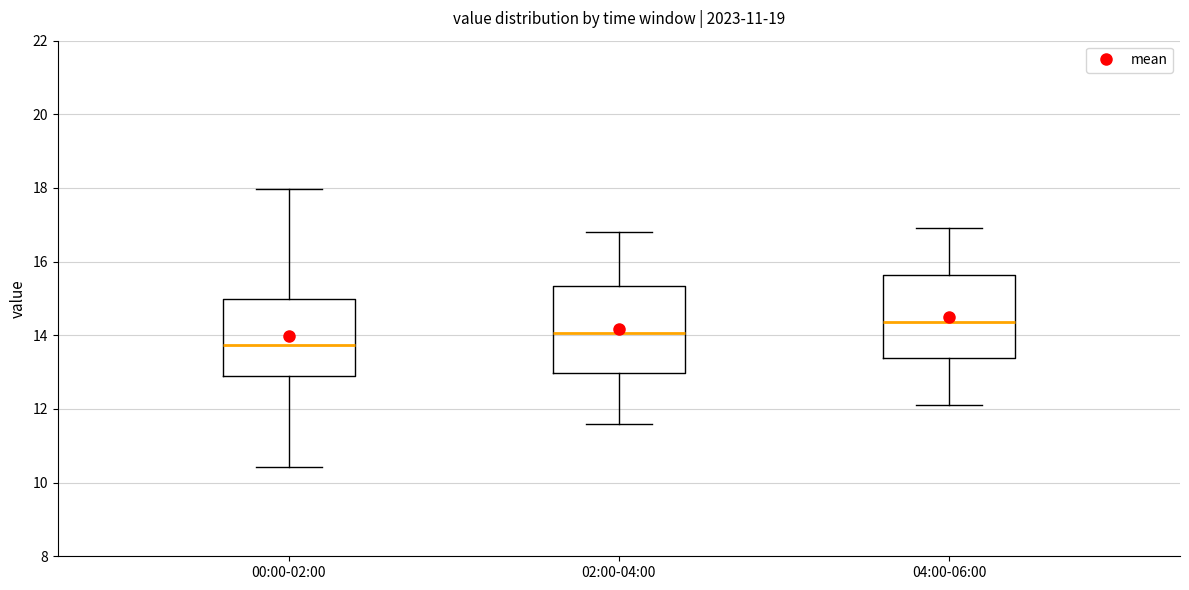

Which box has the highest median line?

04:00-06:00